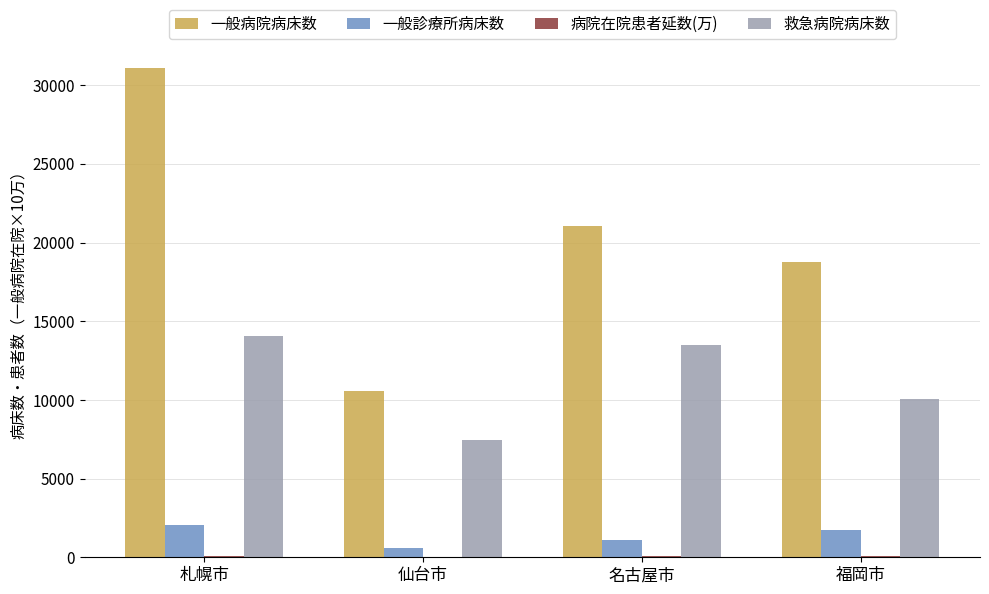

What is the average value of the 一般診療所病床数 series?

1356.5